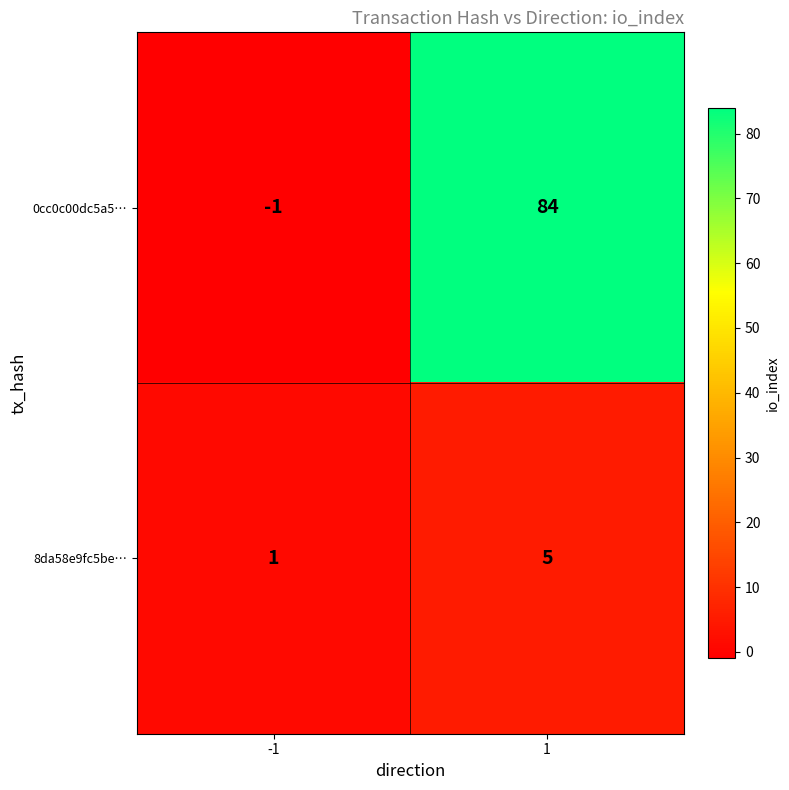

The value of 8da58e9fc5be… at -1 is 1. True or false?

True